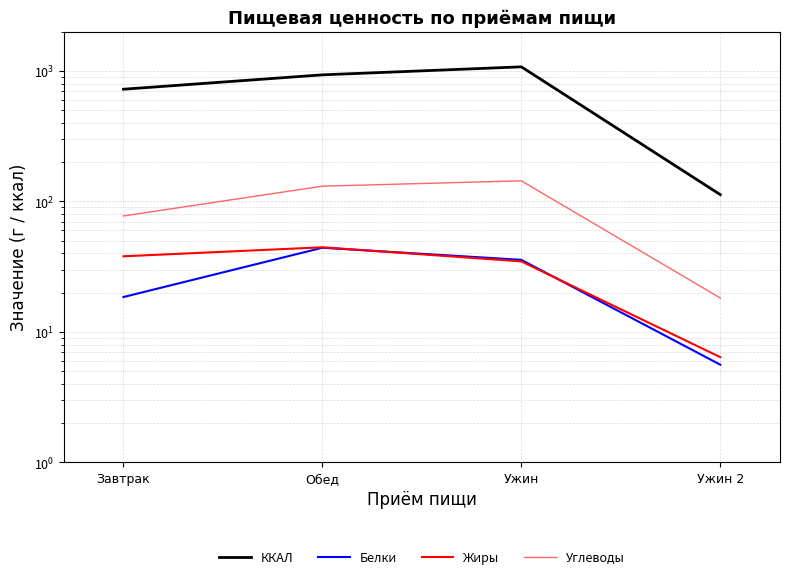

Where is Жиры nearest to the value 25?

Ужин